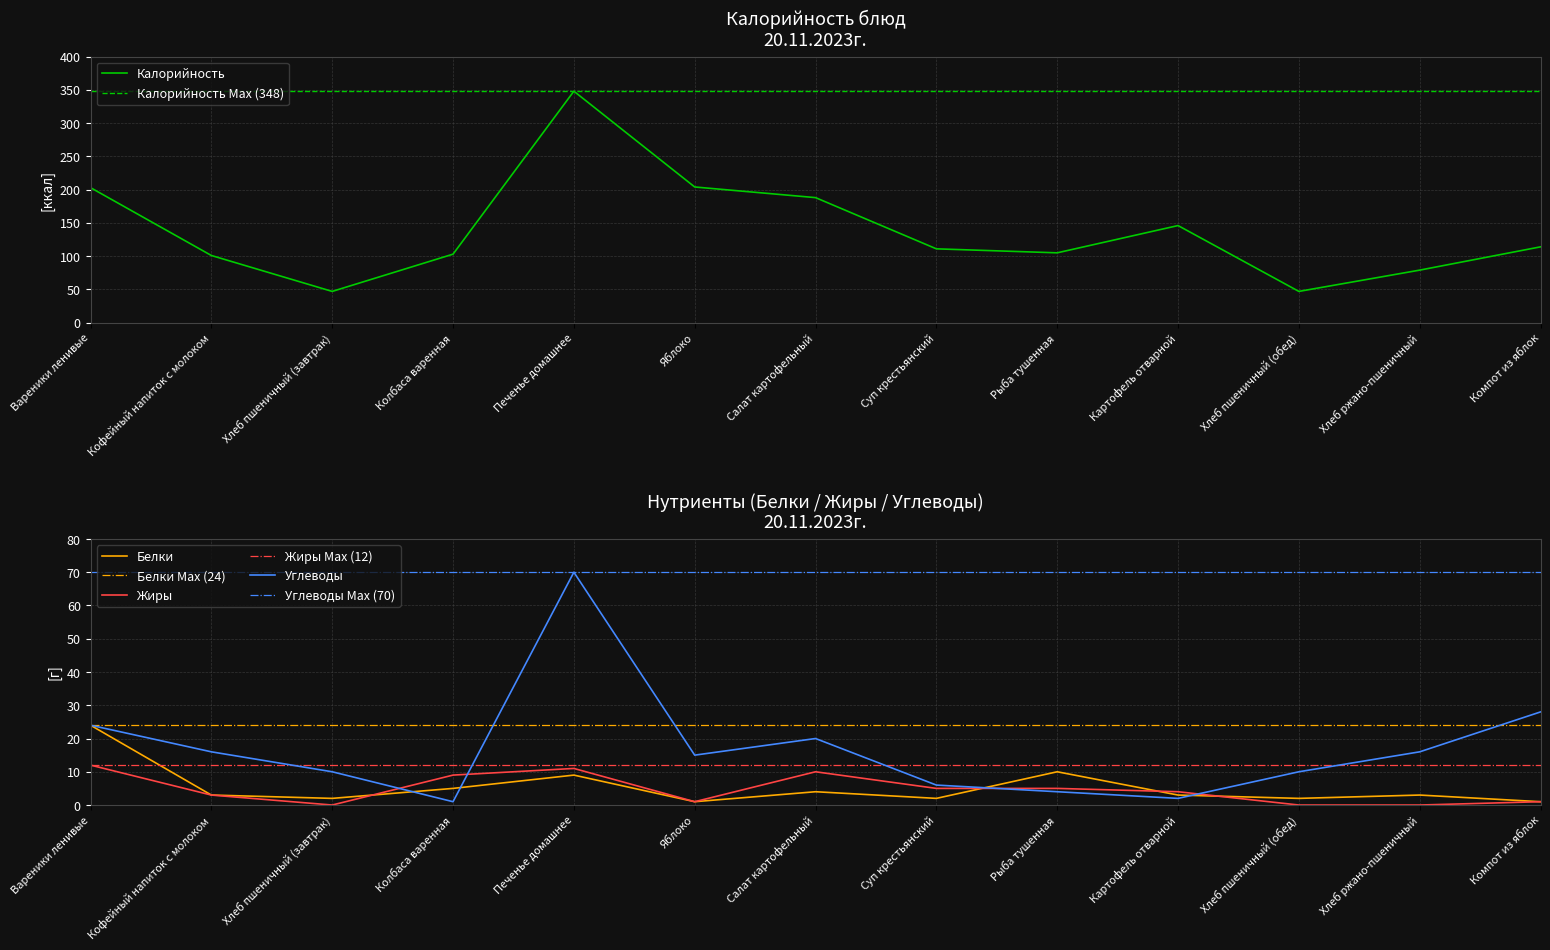

True or false: Жиры has more than 0 points higher than both neighbors.

True